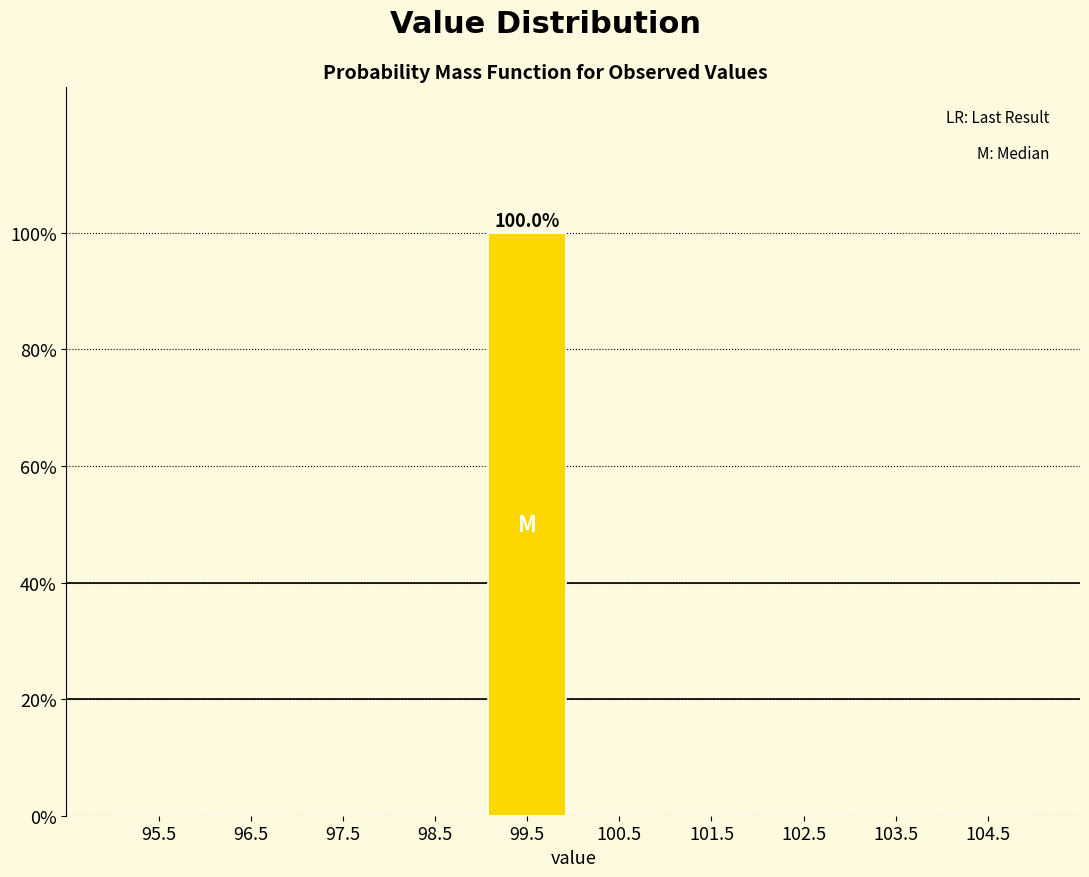

Over which range of the x-axis is the bar tallest?

99 to 100